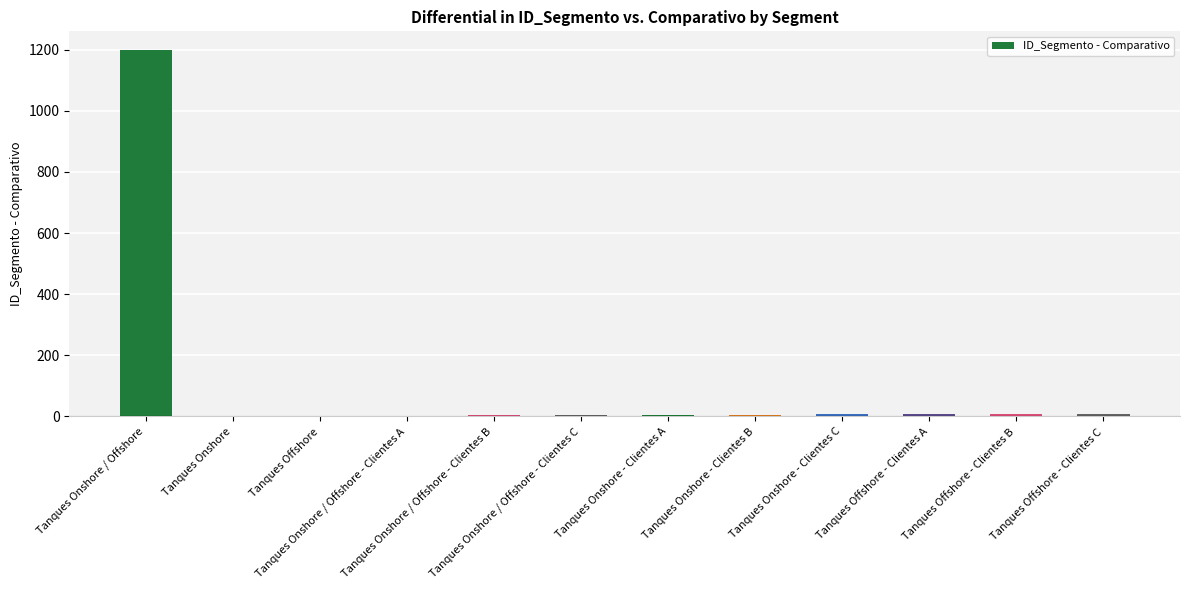

What is the sum of all values?

1257